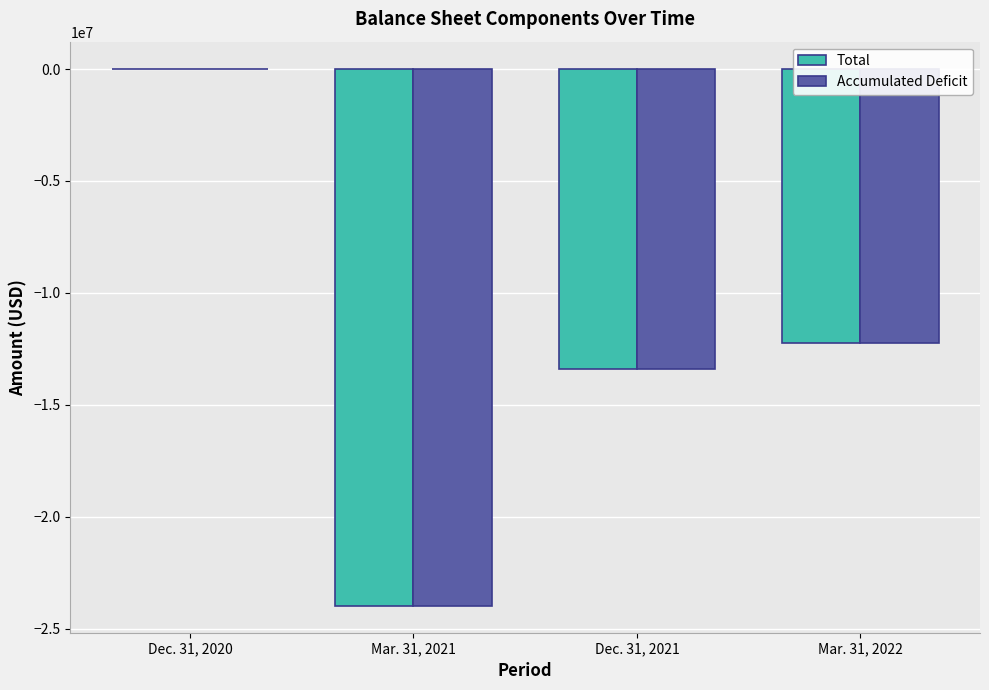

Is the value of Total at Mar. 31, 2021 greater than the value of Accumulated Deficit at Dec. 31, 2021?

No